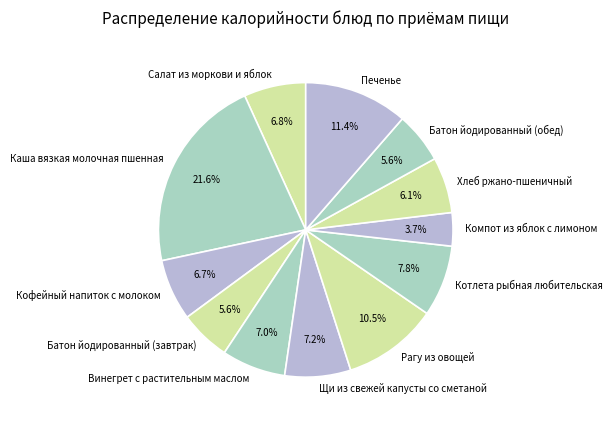

Is there any slice that represents more than half of the pie?

No